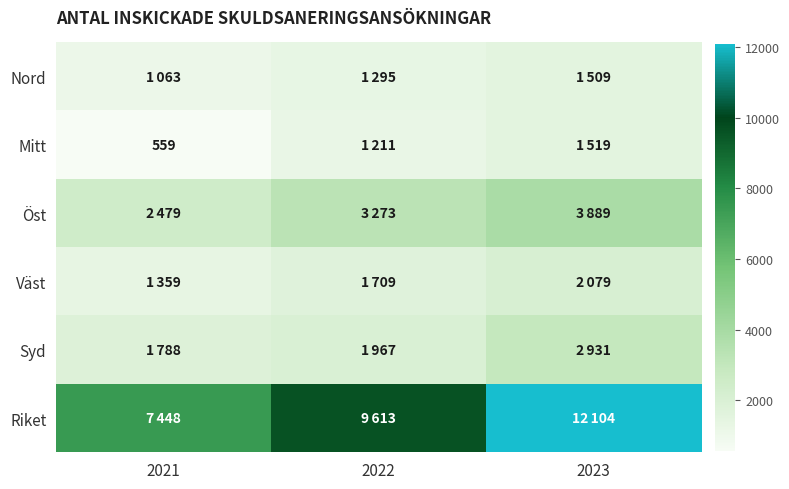

Count the number of categories in the chart.

3